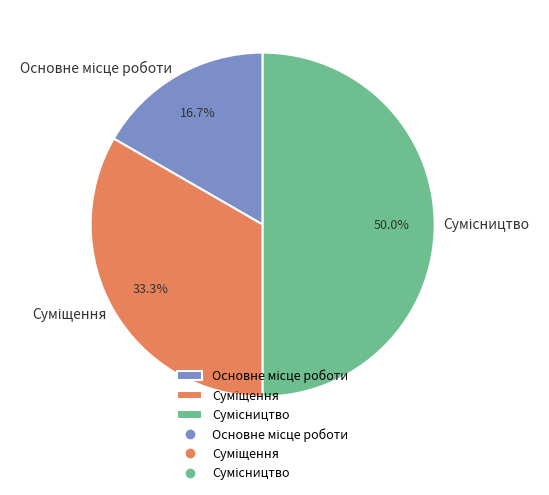

Between Сумісництво and Основне місце роботи, which is larger?

Сумісництво